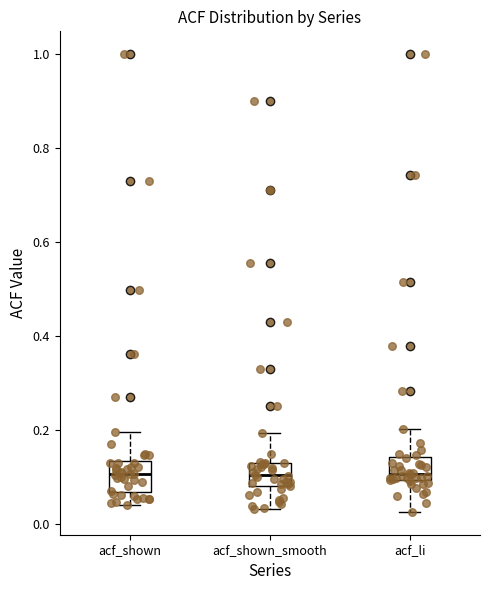

Reading left to right, transcribe this box plot: for each box, give where its median line is, the range the box spans, and where its two whiskers end, as read against the y-axis. The values are not printed on the chart, so give them approximately, as read against the axis.

acf_shown: median 0.10, box 0.06 to 0.14, whiskers 0.04 to 0.20
acf_shown_smooth: median 0.10, box 0.08 to 0.14, whiskers 0.04 to 0.20
acf_li: median 0.10 (just above the box's lower edge), box 0.10 to 0.14, whiskers 0.02 to 0.20